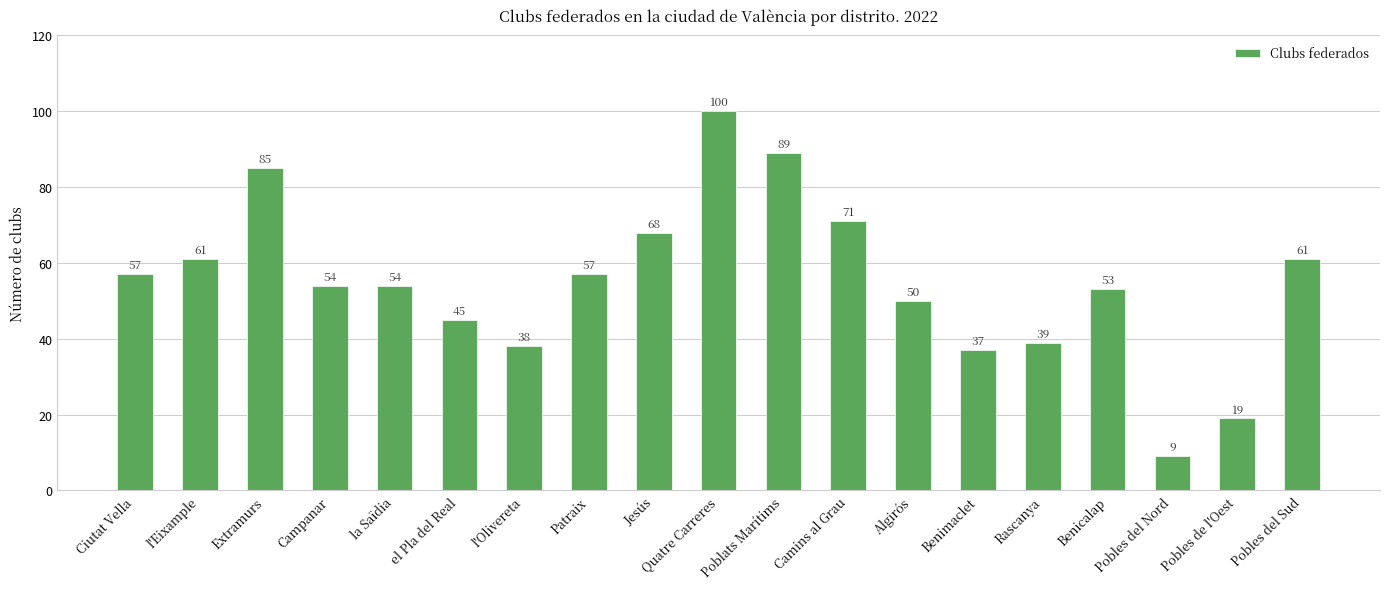

What is the ratio of the value at Camins al Grau to the value at Extramurs?

0.8